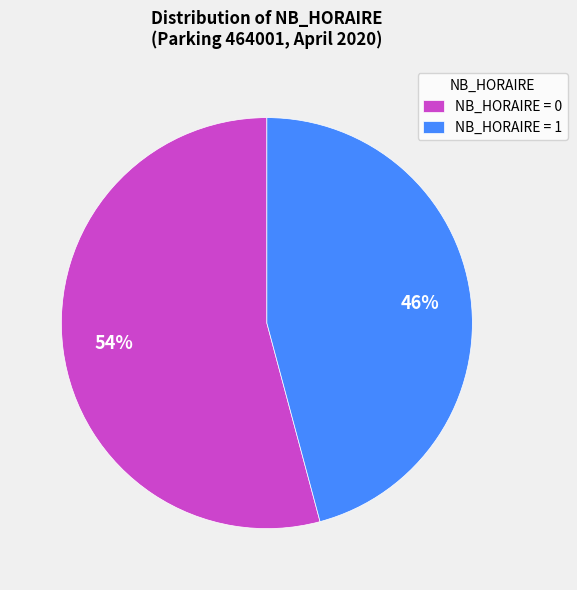

Which category has the smallest portion of the pie?

NB_HORAIRE = 1